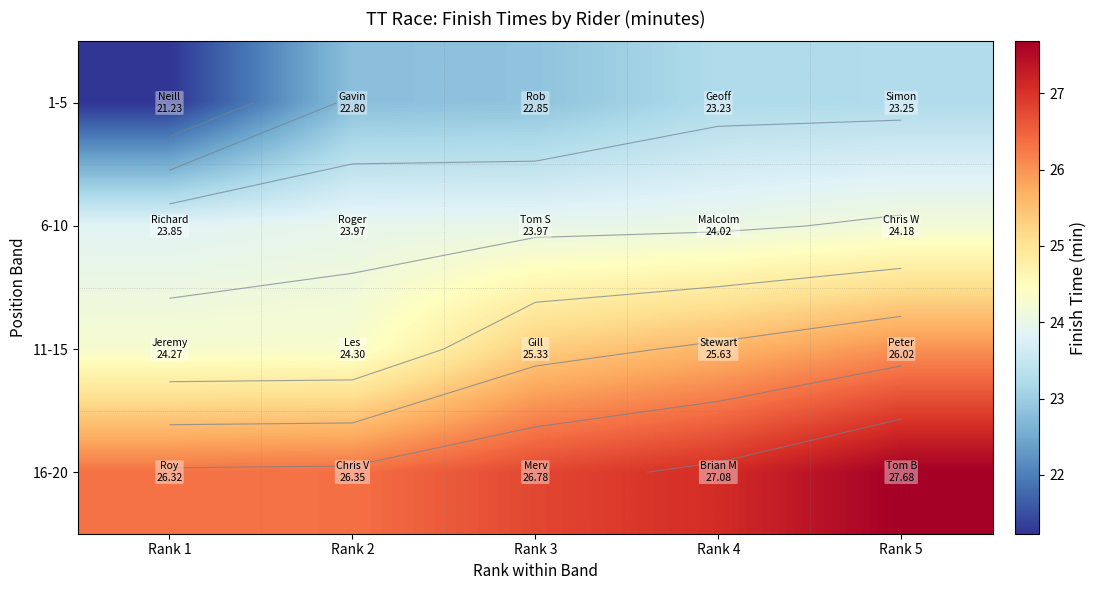

What is the highest value of the 11-15 series?

26.0